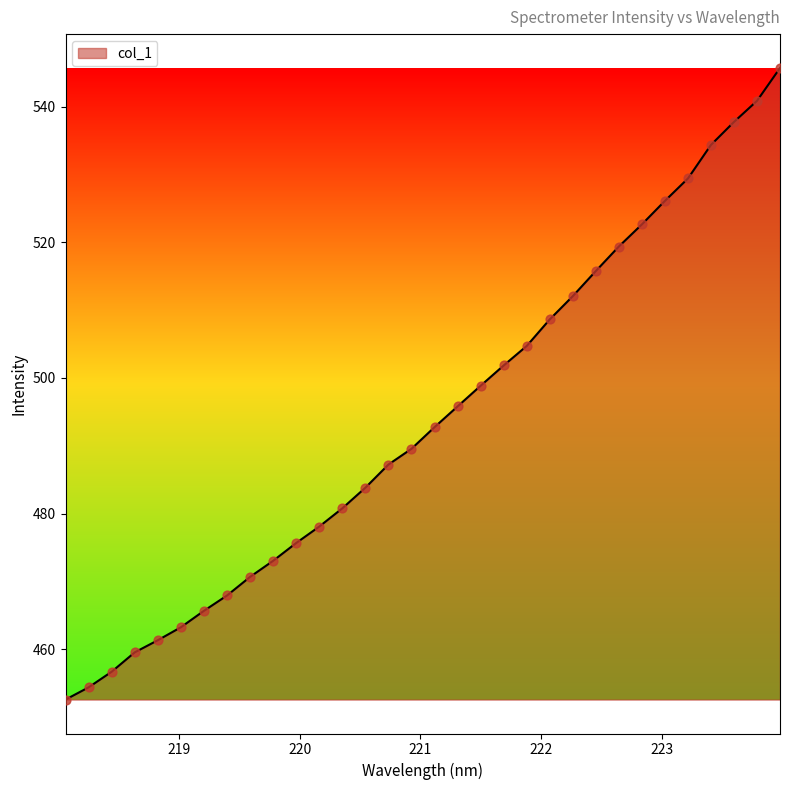

What is the greatest value displayed?

545.7